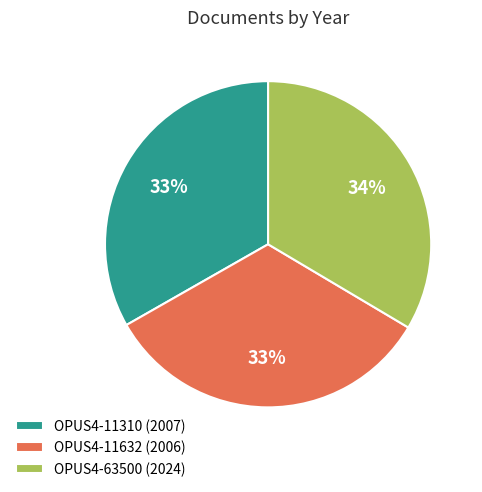

Do OPUS4-11632 (2006) and OPUS4-63500 (2024) together represent more than half of the pie?

Yes